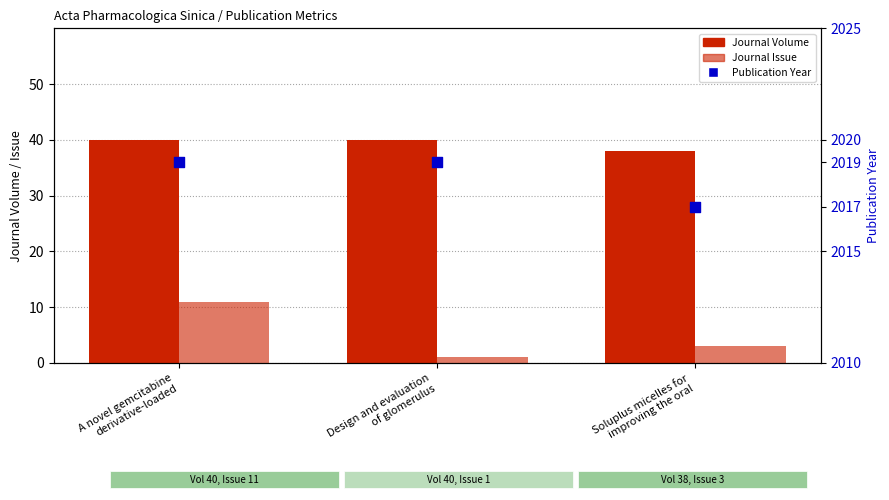

Which series contains the lowest Y value?

Journal Issue